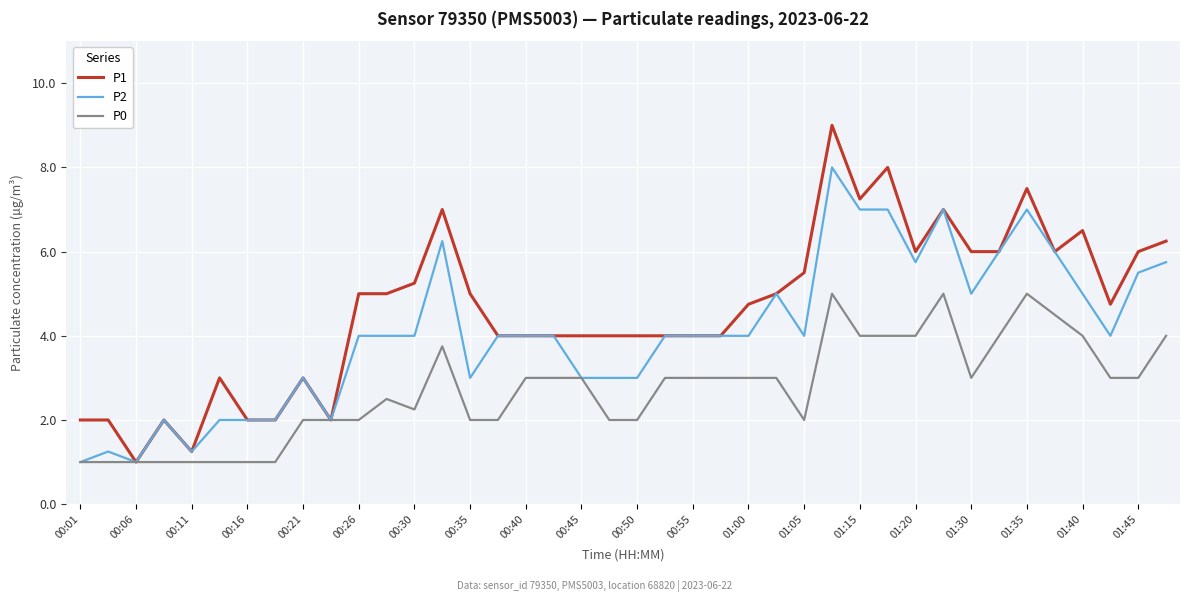

Which series has the widest spread of values?

P1